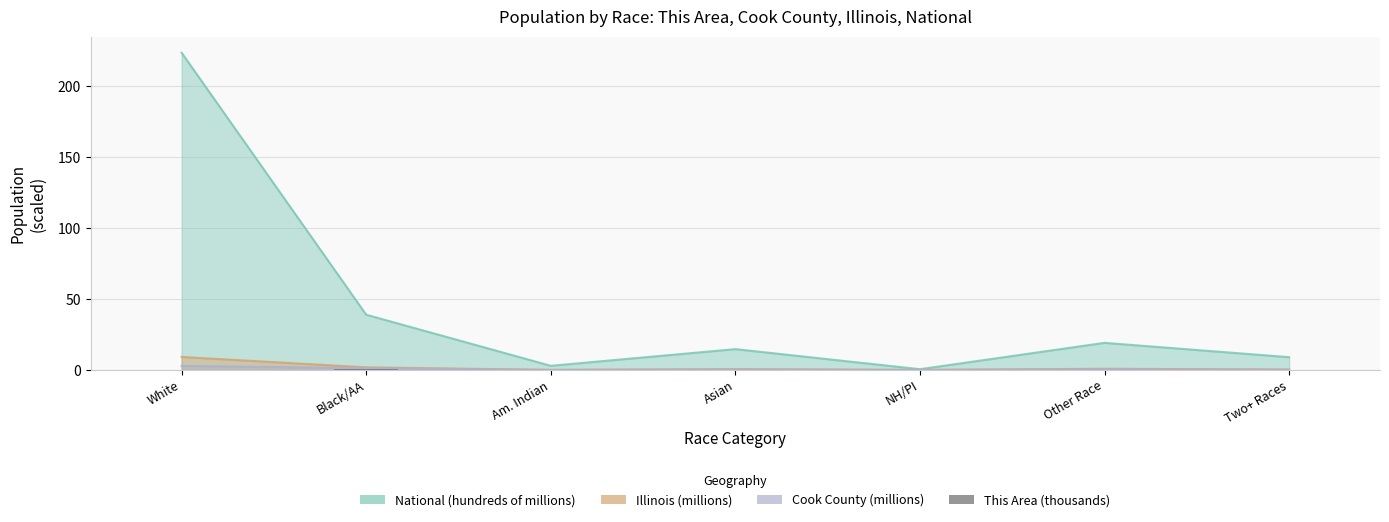

Are the bars grouped side by side (vs. stacked)?

No